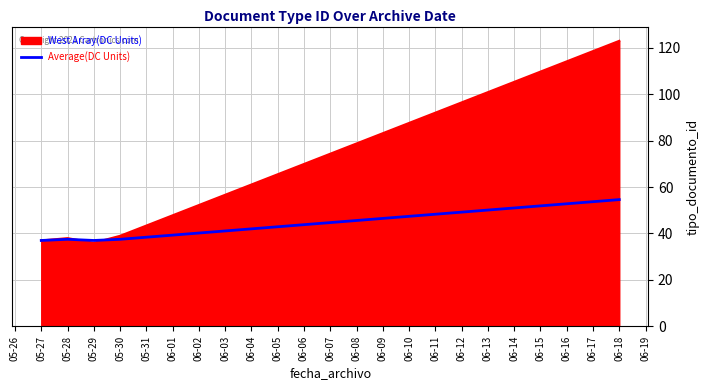

What position from the left is 05-29?

3